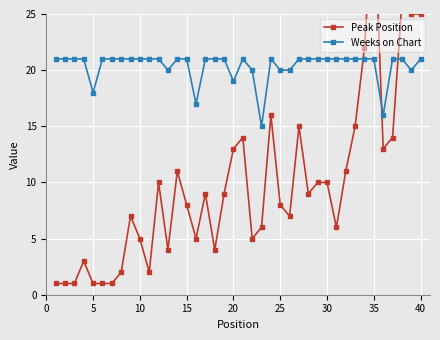

True or false: Weeks on Chart has more than 1 points higher than both neighbors.

True